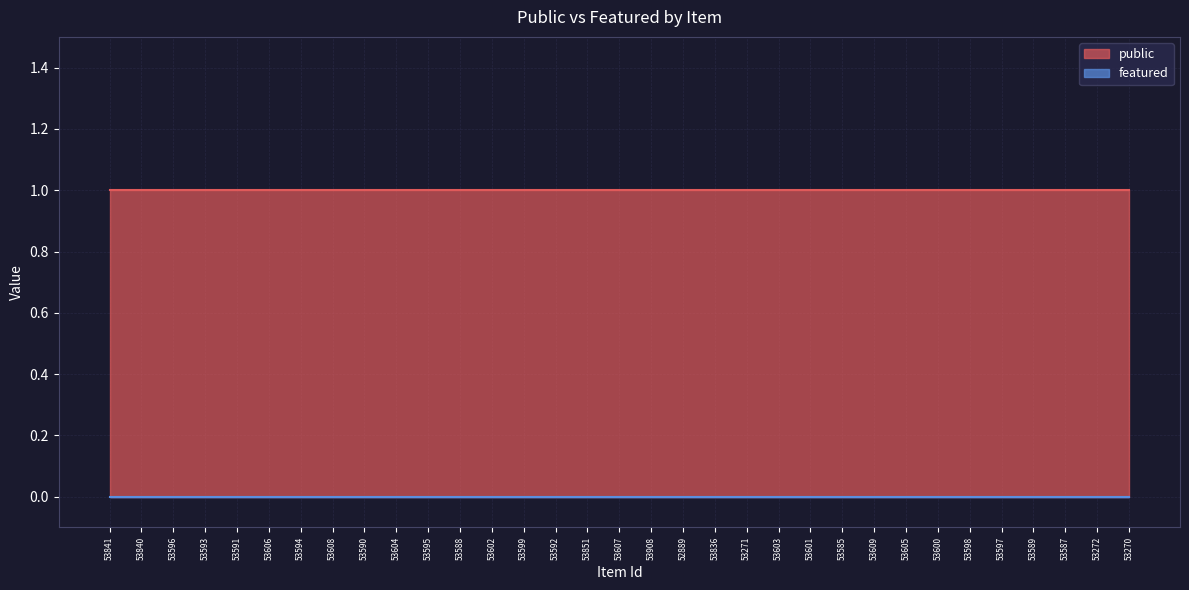

Does the chart display data point markers on the line(s)?

No